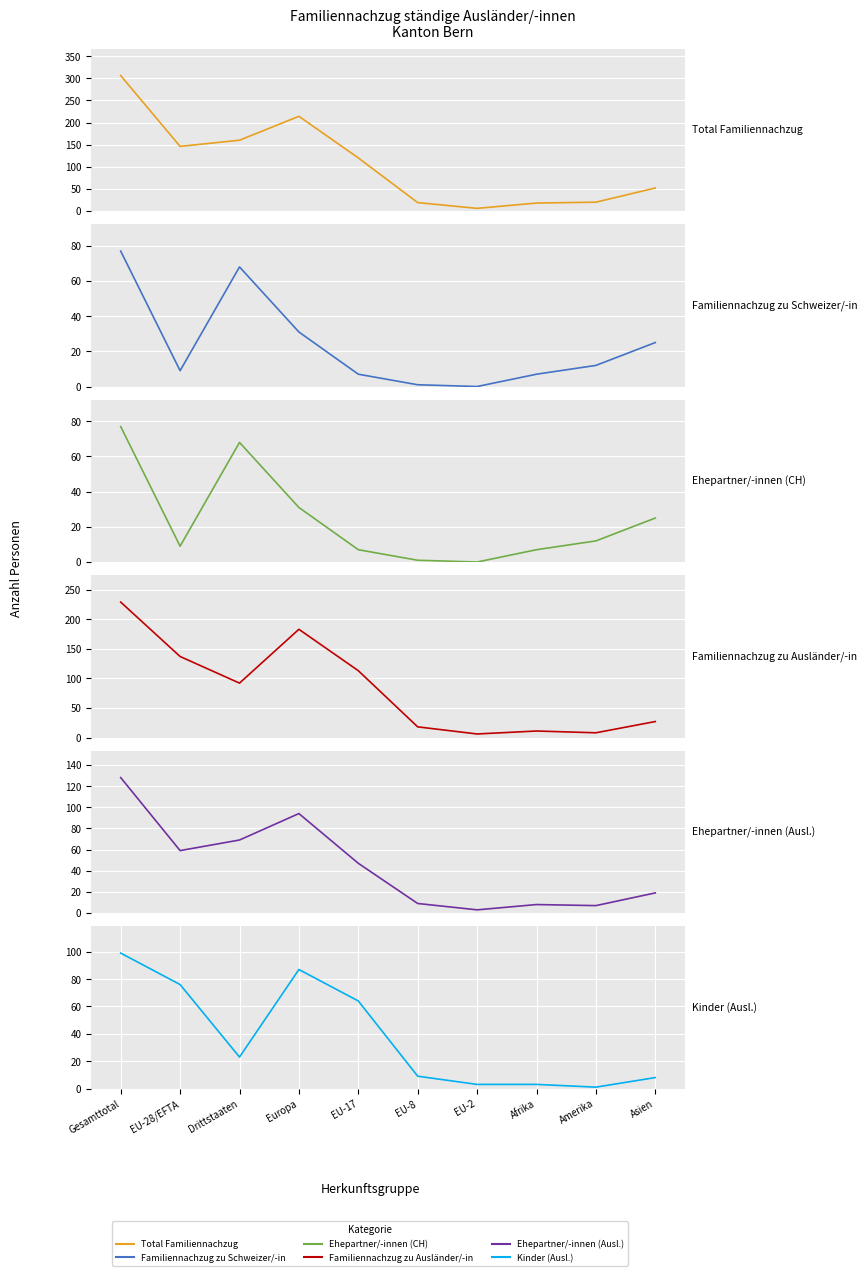

What is the spread (max minus min) of values at Amerika?

19